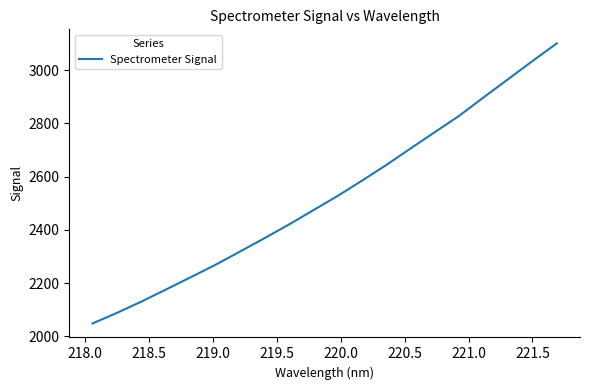

What is the maximum value shown in the chart?

3100.3